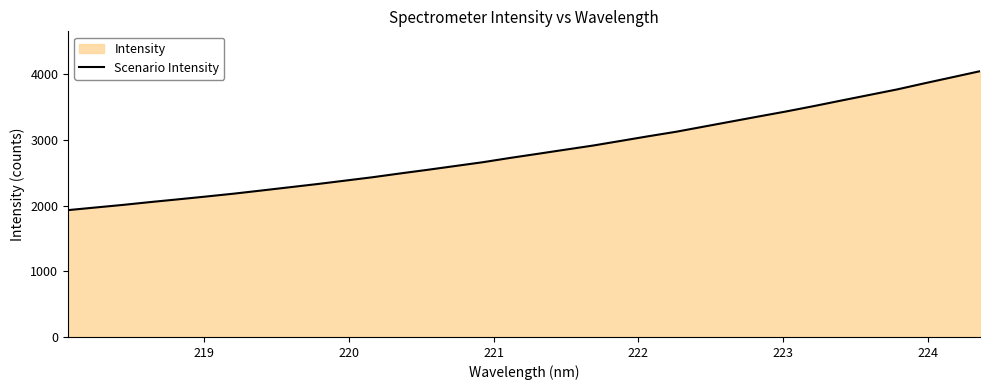

What is the minimum value shown in the chart?

1932.0